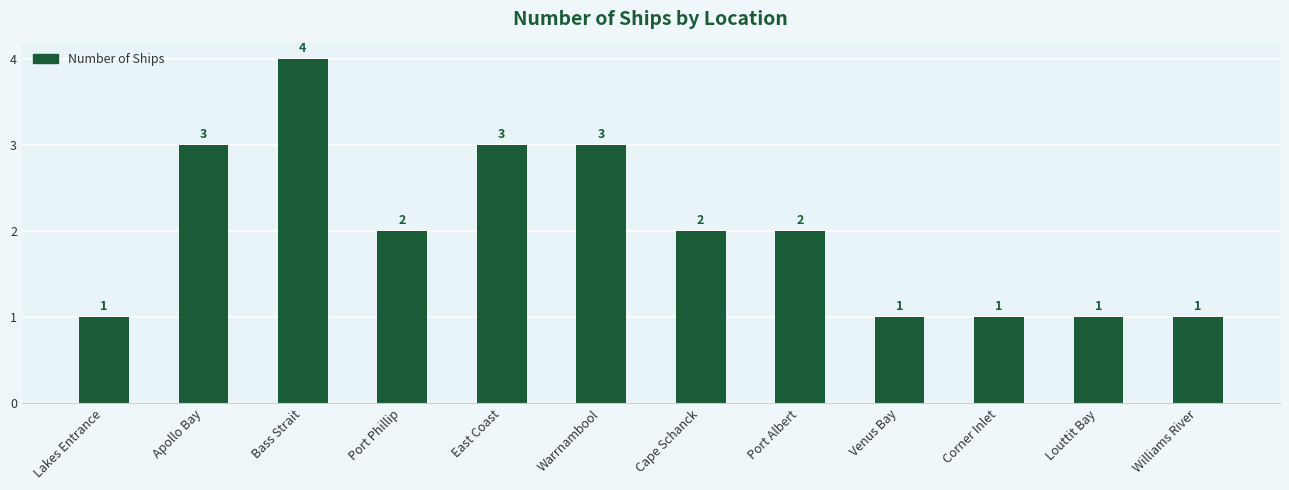

What is the smallest value displayed?

1